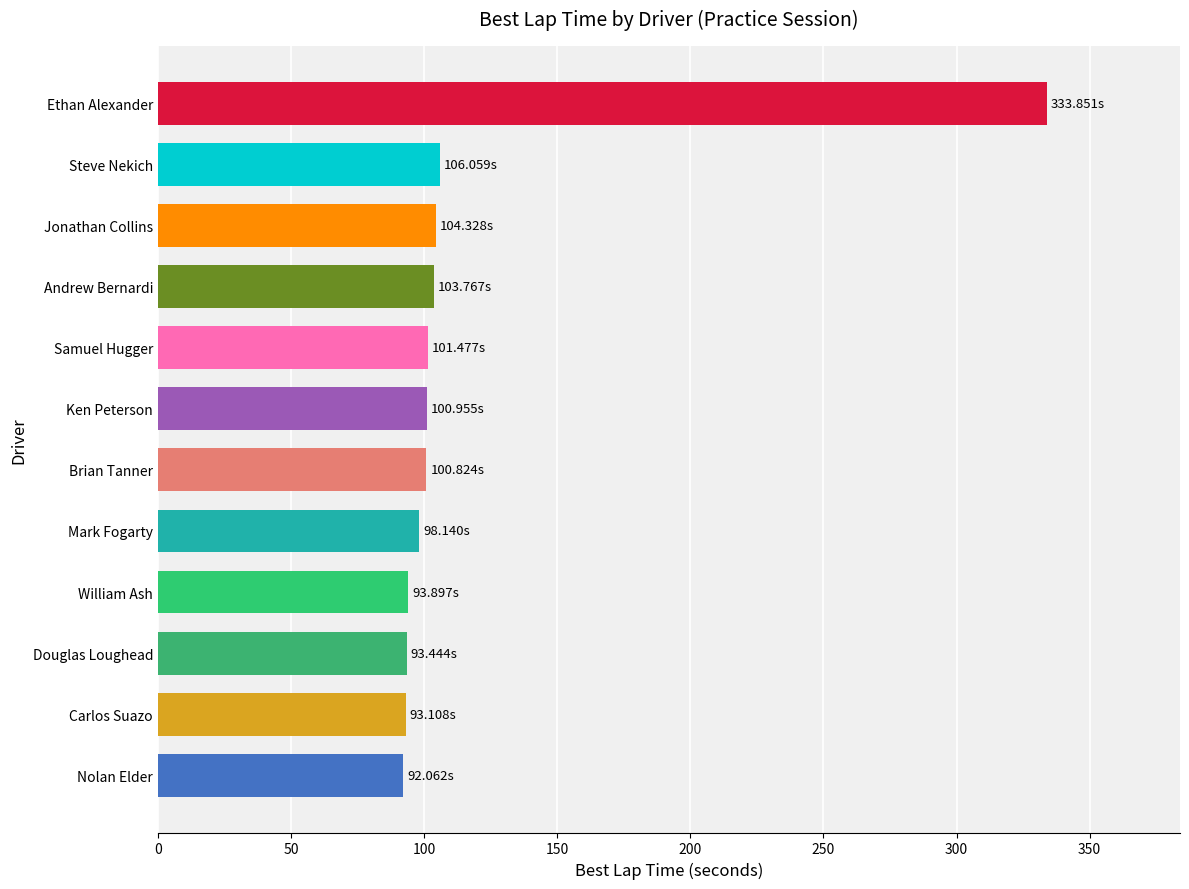

What is the sum of all values?

1421.9